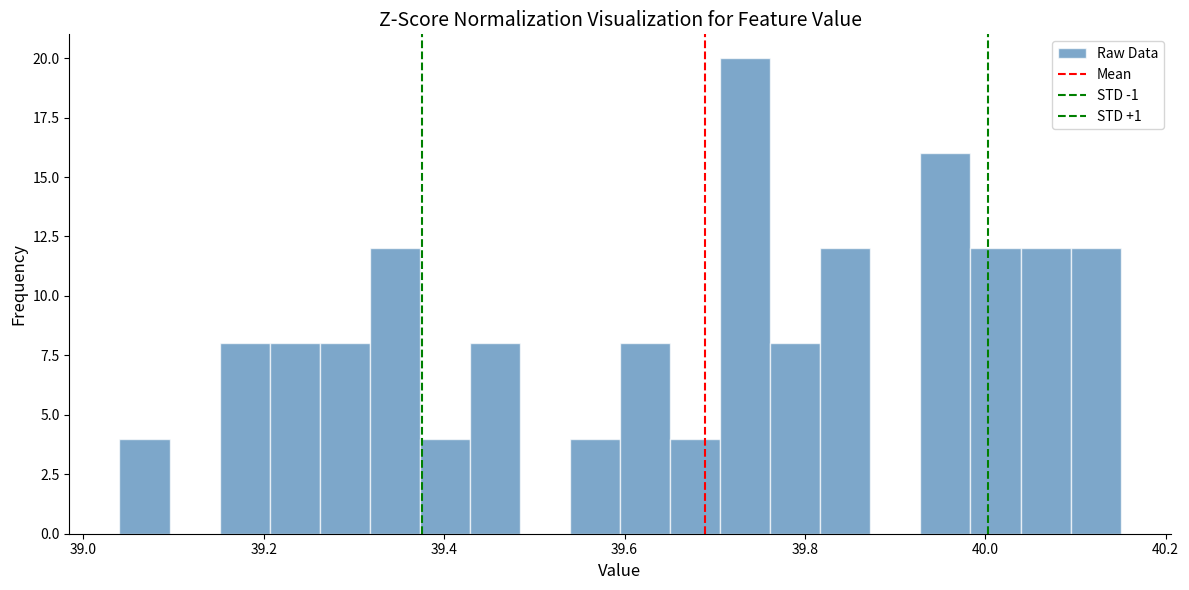

Read against the x-axis, roughly where is the centre of the tallest bar?

39.74